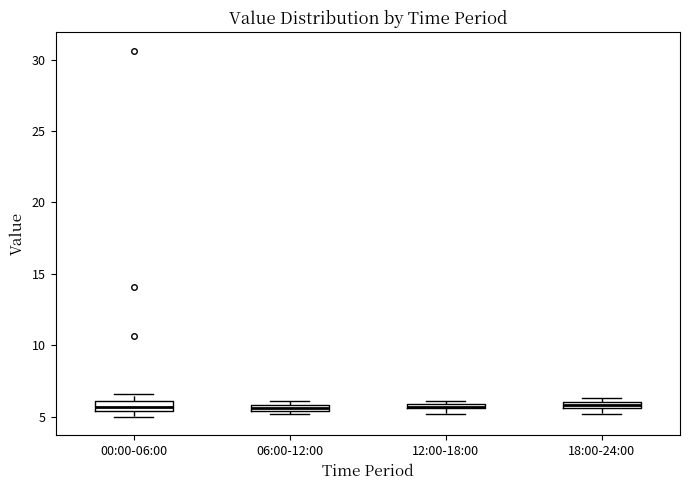

Where is the upper edge of the box for 06:00-12:00 on the y-axis? The values are not printed on the chart, so give them approximately, as read against the axis.

6.0